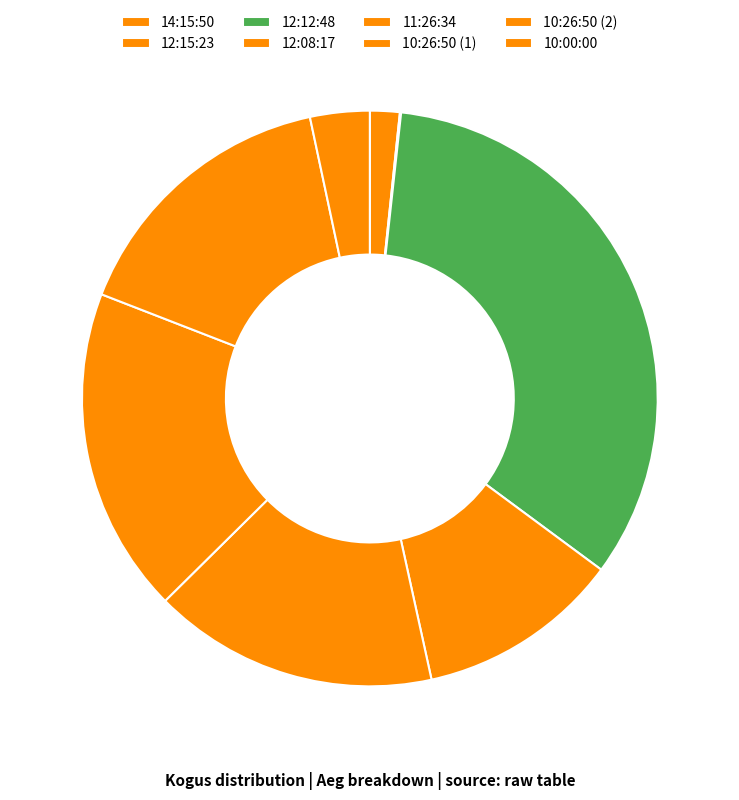

What is the ratio of the value at 14:15:50 to the value at 12:08:17?

0.1